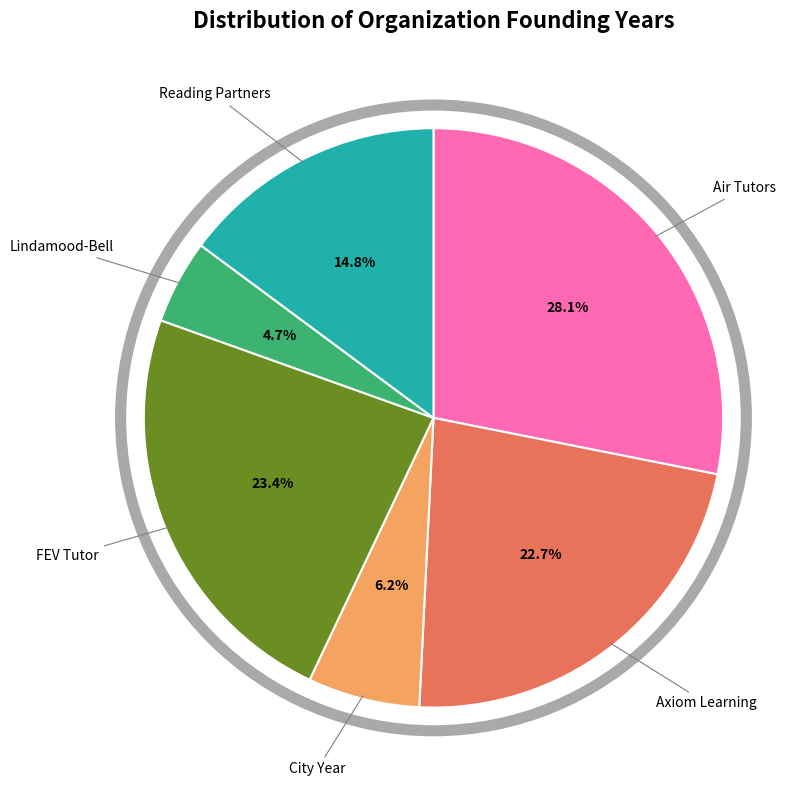

Is there any slice that represents more than half of the pie?

No